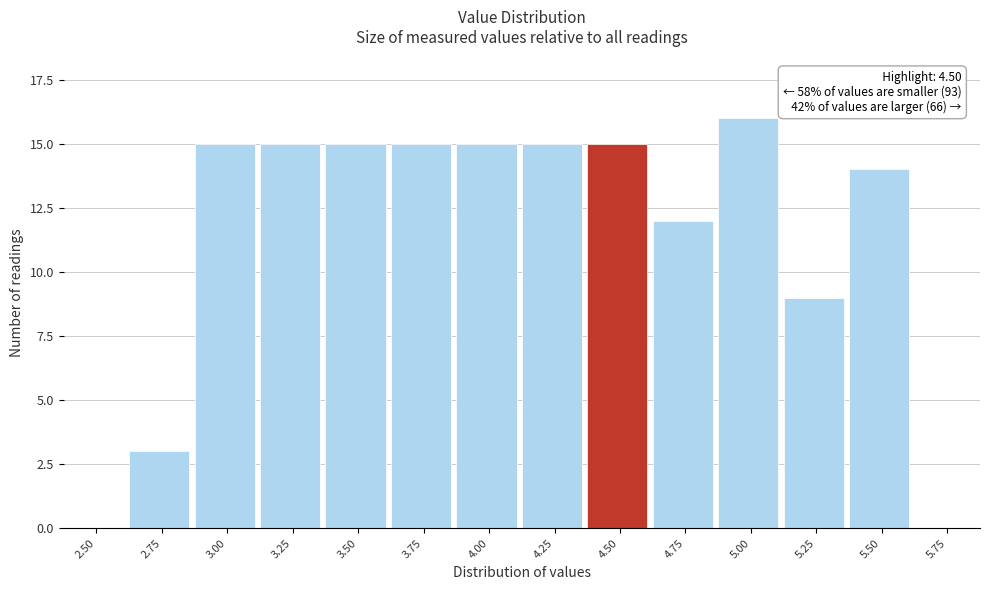

Reading left to right, what are all the values shown in this chart?

2.50=0	2.75=3	3.00=15	3.25=15	3.50=15	3.75=15	4.00=15	4.25=15	4.50=15	4.75=12	5.00=16	5.25=9	5.50=14	5.75=0